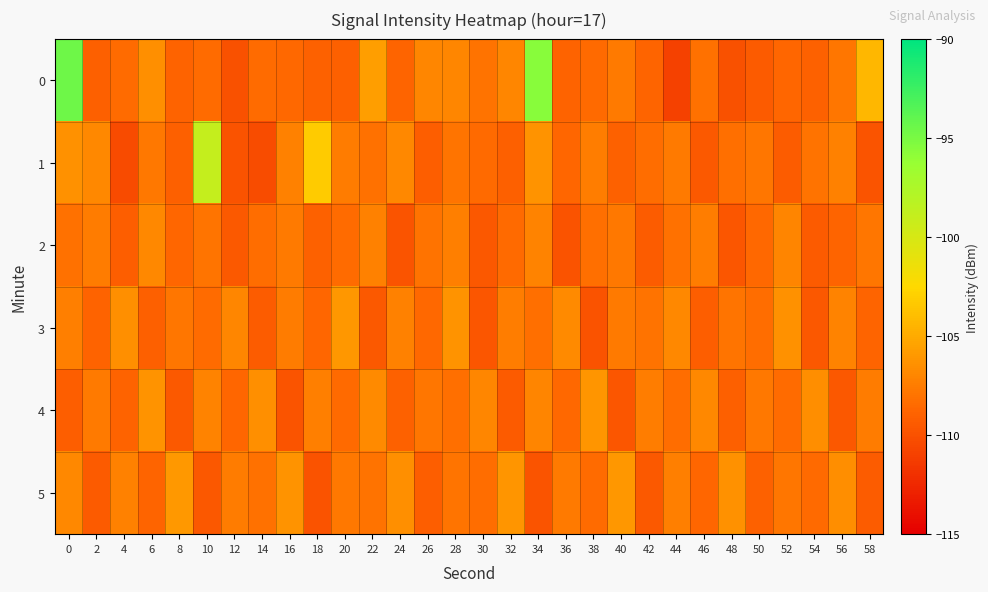

List the series in order of their peak value, lowest first.

2, 4, 3, 5, 1, 0